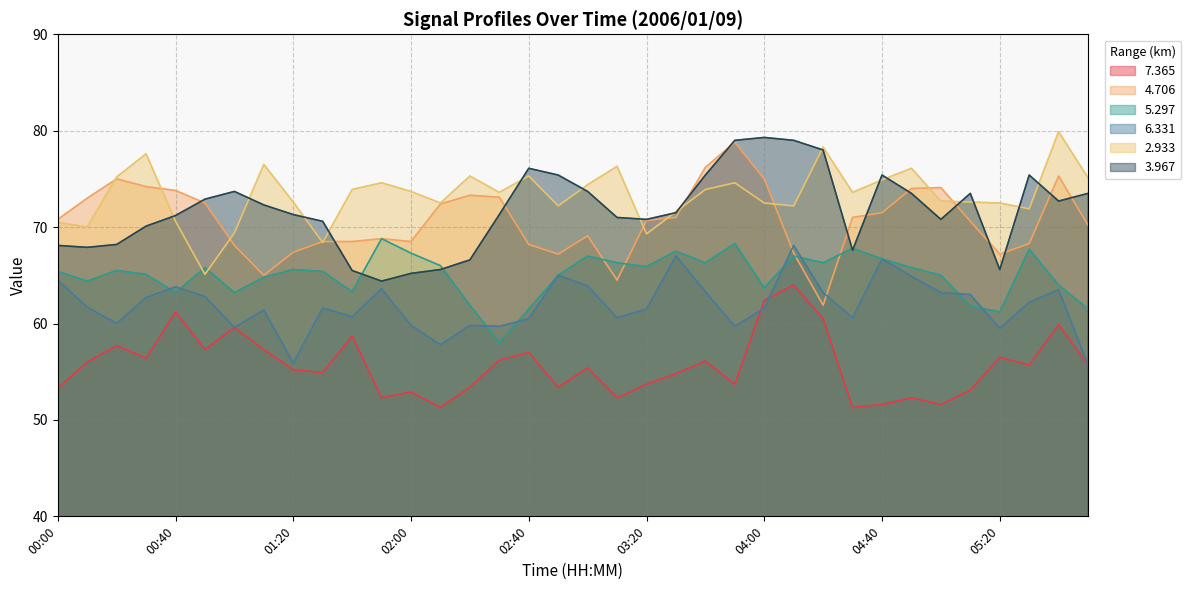

How many times do   3.967 and   2.933 cross each other?

16